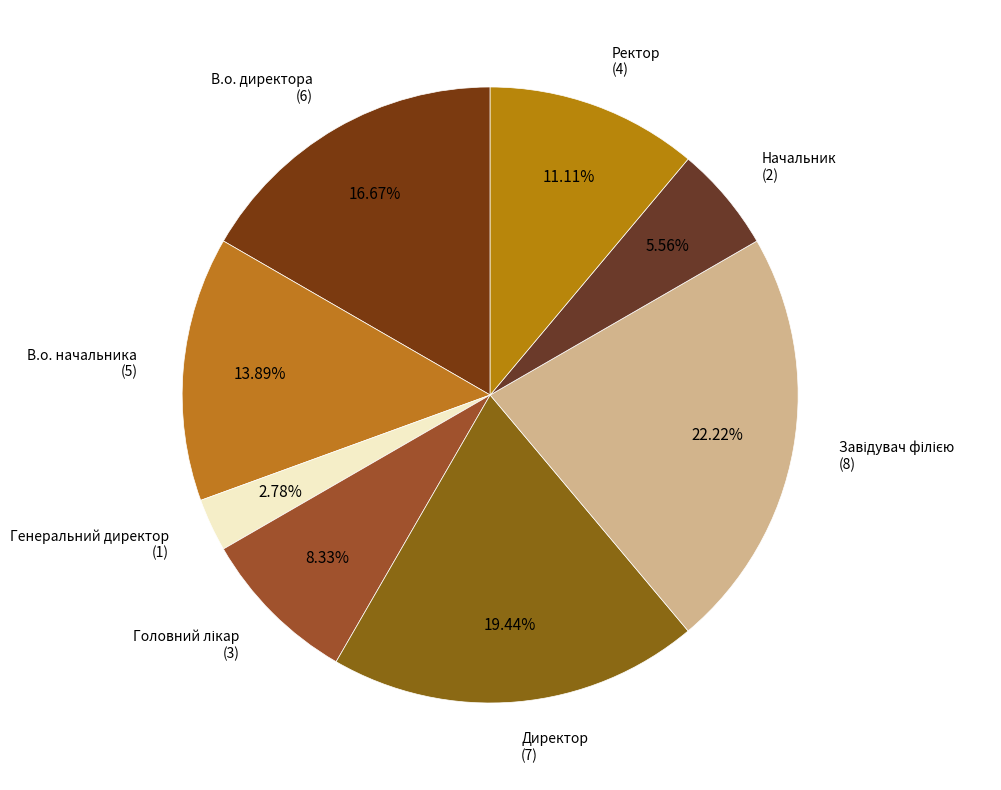

Do В.о. начальника and В.о. директора together represent more than half of the pie?

No